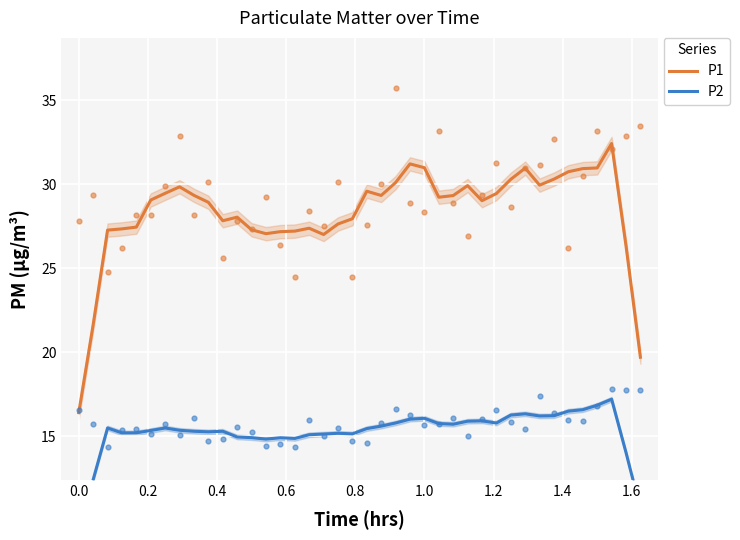

What is the highest value of the P1 series?

32.4